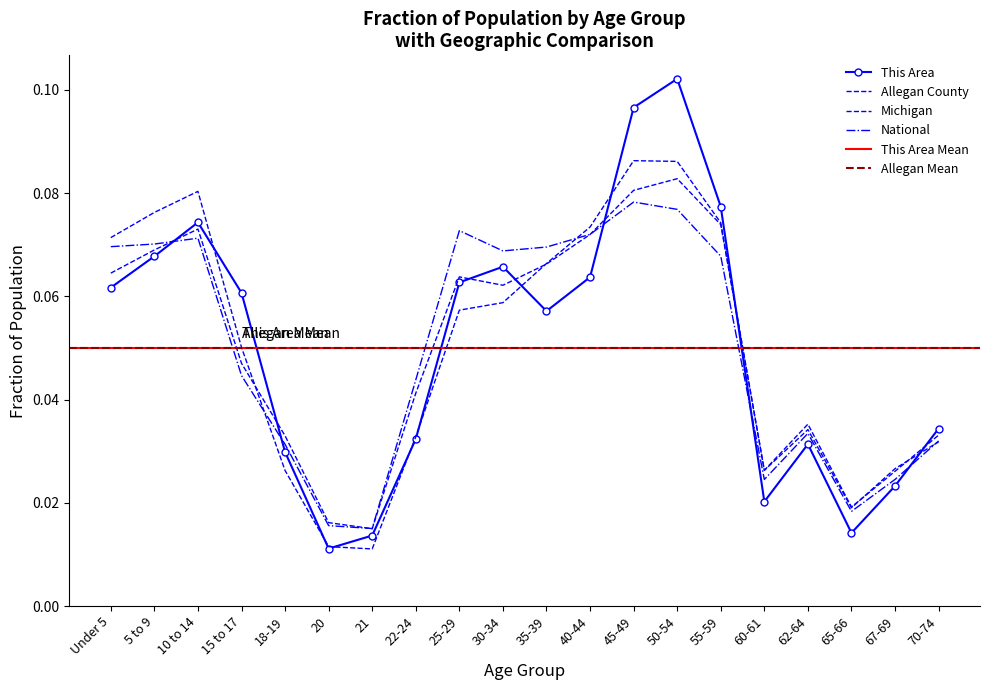

Is it true that This Area equals 0.0 at 30-34?

False